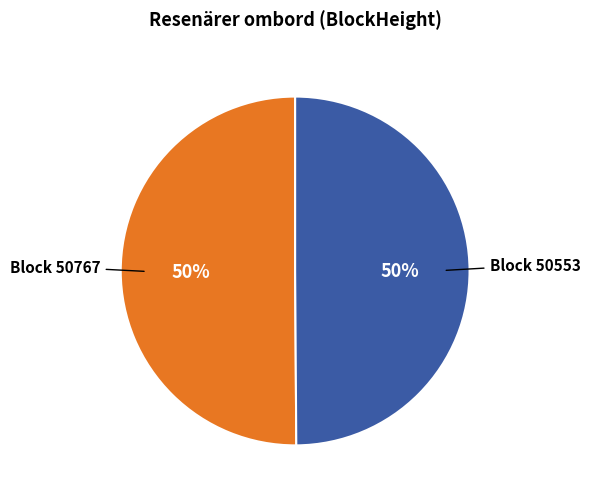

Count the number of slices in the pie.

2